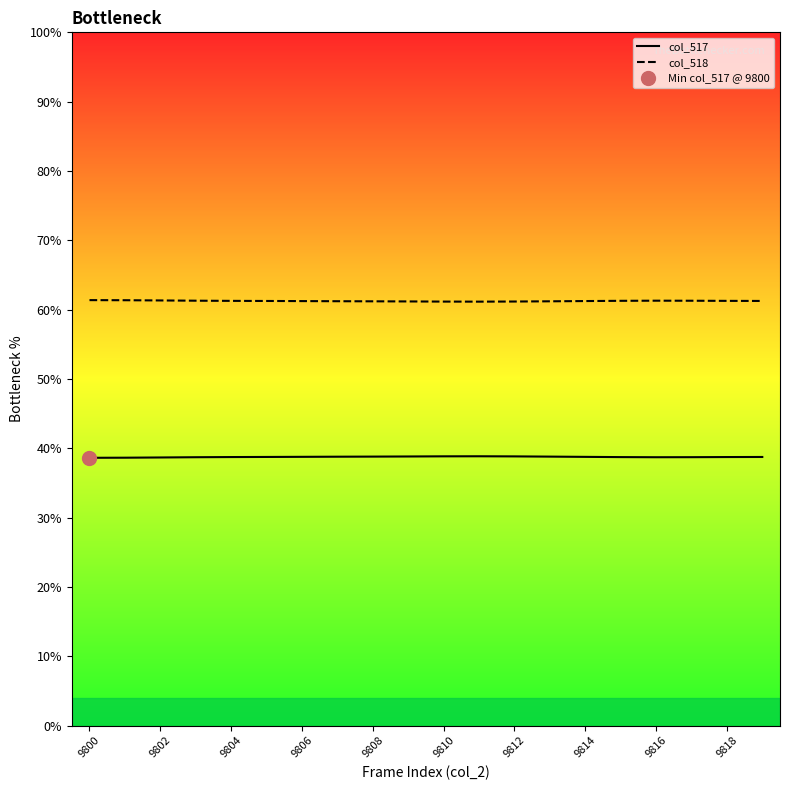

Reading left to right, extract all data points from this chart.

col_517: 38.6	38.6	38.7	38.7	38.7	38.7	38.8	38.8	38.8	38.8	38.8	38.8	38.8	38.8	38.8	38.7	38.7	38.7	38.7	38.7
col_518: 61.4	61.4	61.3	61.3	61.3	61.3	61.2	61.2	61.2	61.2	61.2	61.2	61.2	61.2	61.2	61.3	61.3	61.3	61.3	61.3